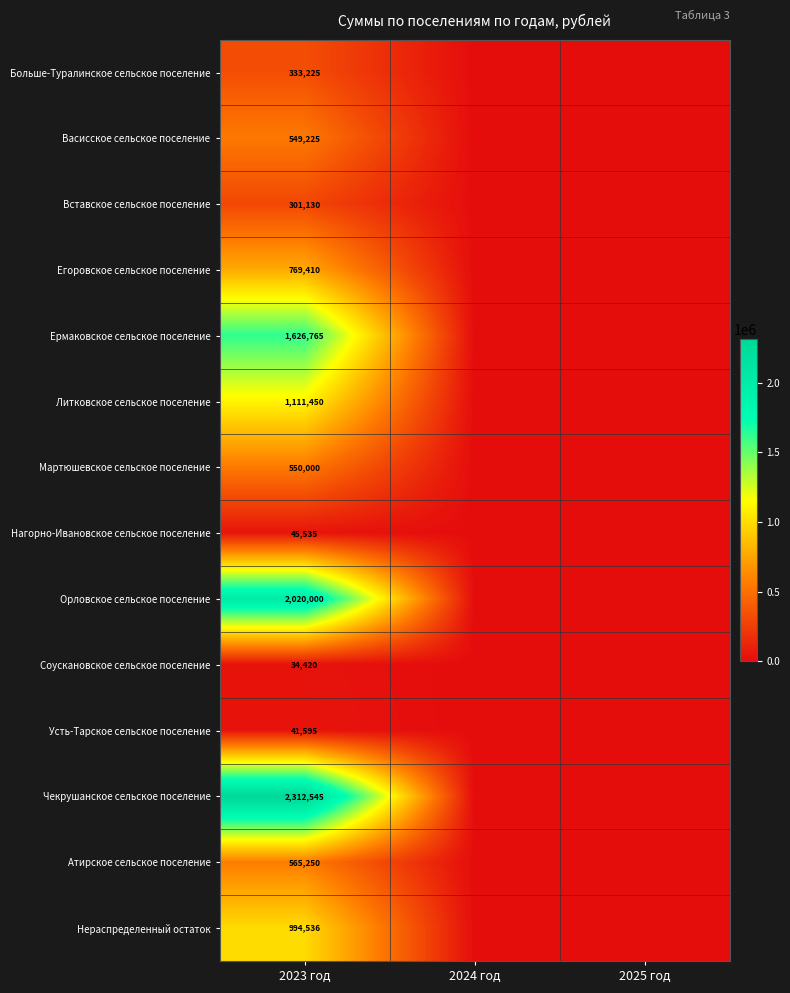

The value of Егоровское сельское поселение at 2023 год is 1374570.5. True or false?

False